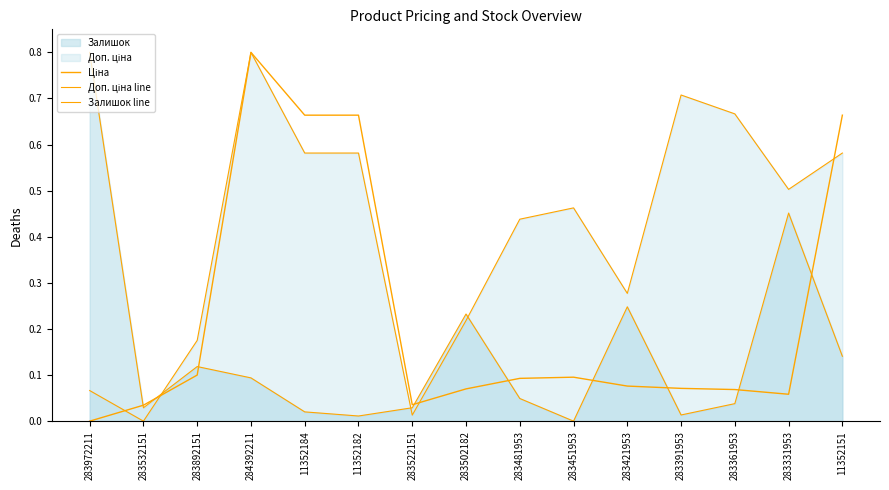

What is the total value across all series at 283451953?

0.6